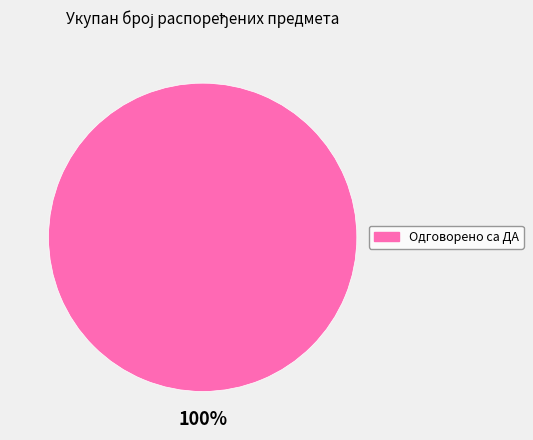

Is there a majority slice in this chart?

Yes